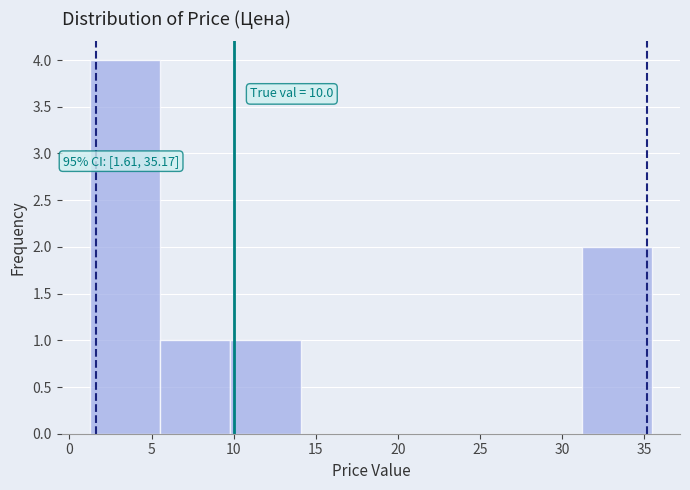

Which range on the x-axis has the tallest bar?

1.0 to 5.5